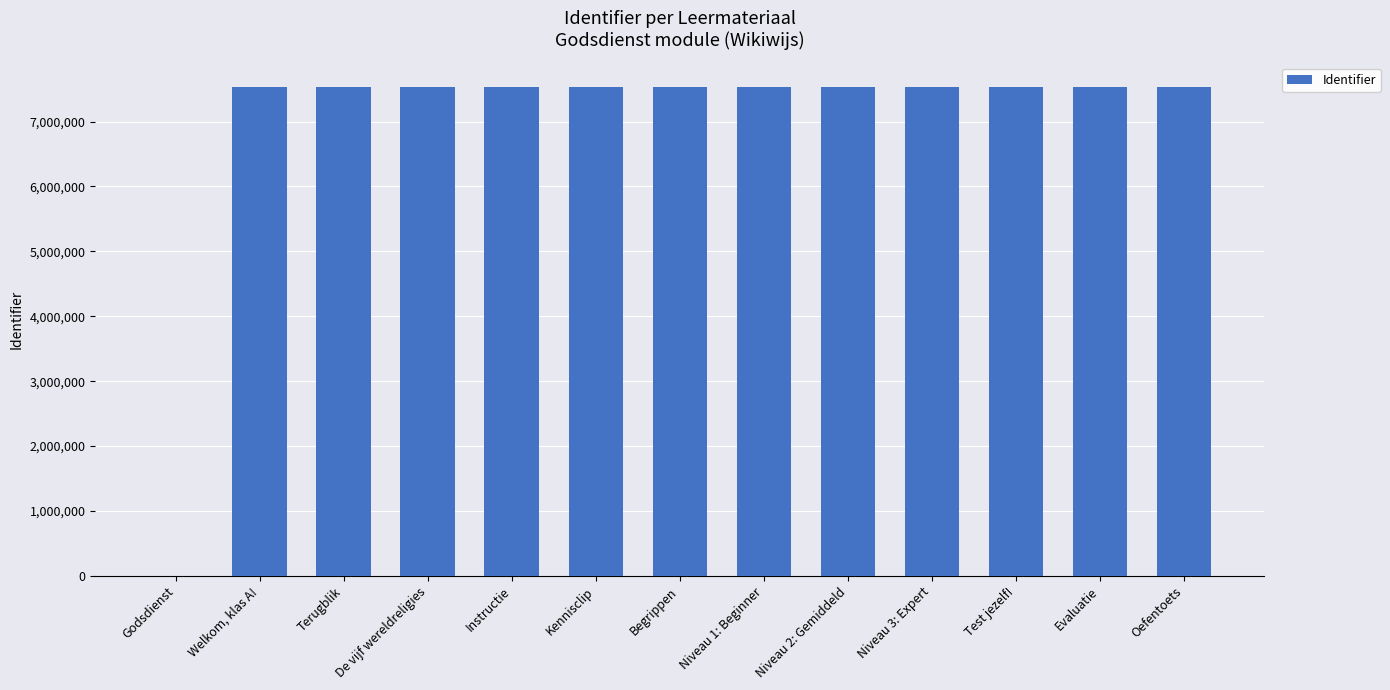

Between Godsdienst and Welkom, klas A!, which is larger?

Welkom, klas A!